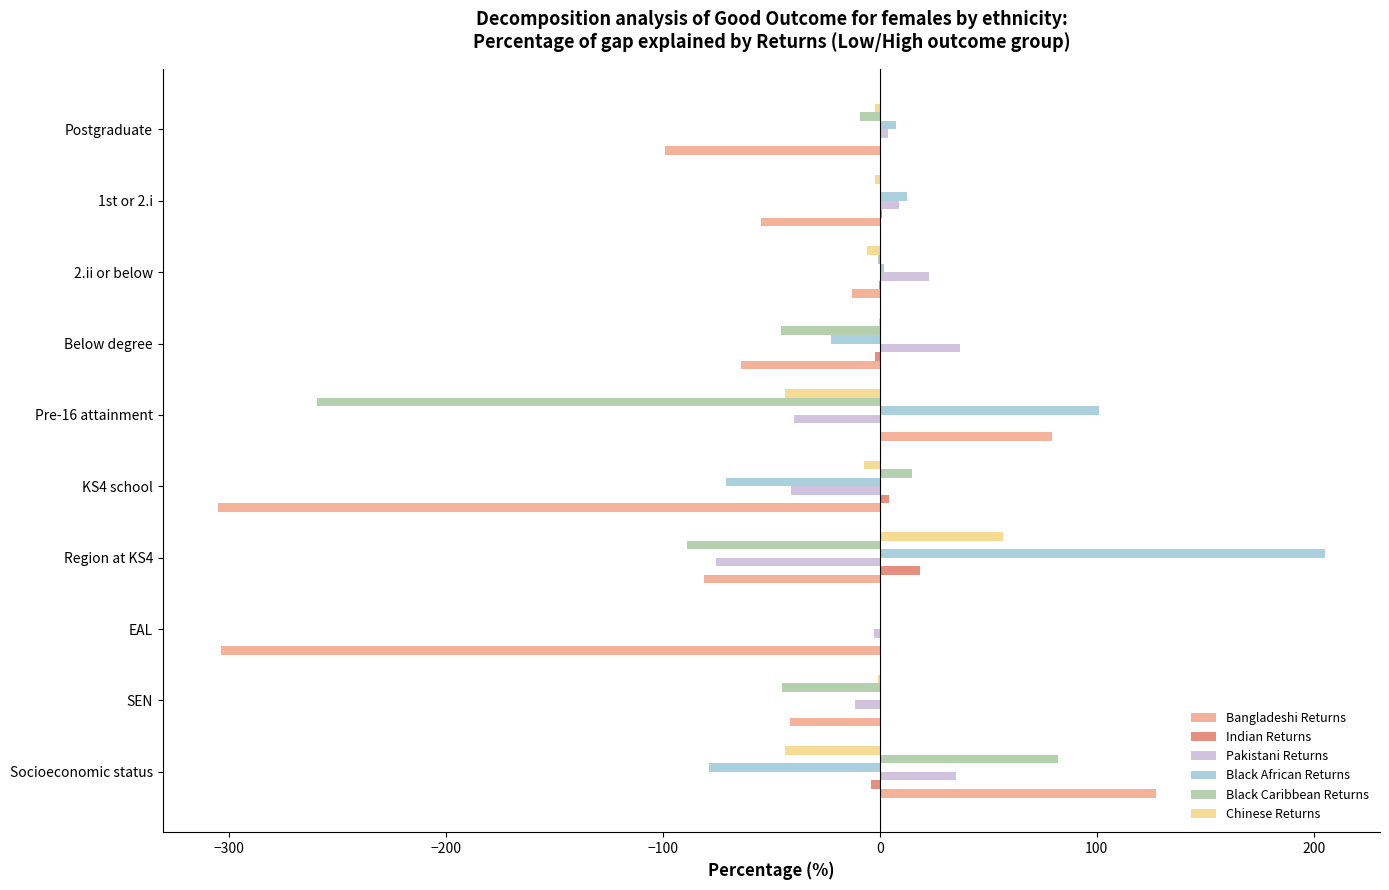

What is the highest value of the Black African Returns series?

205.0